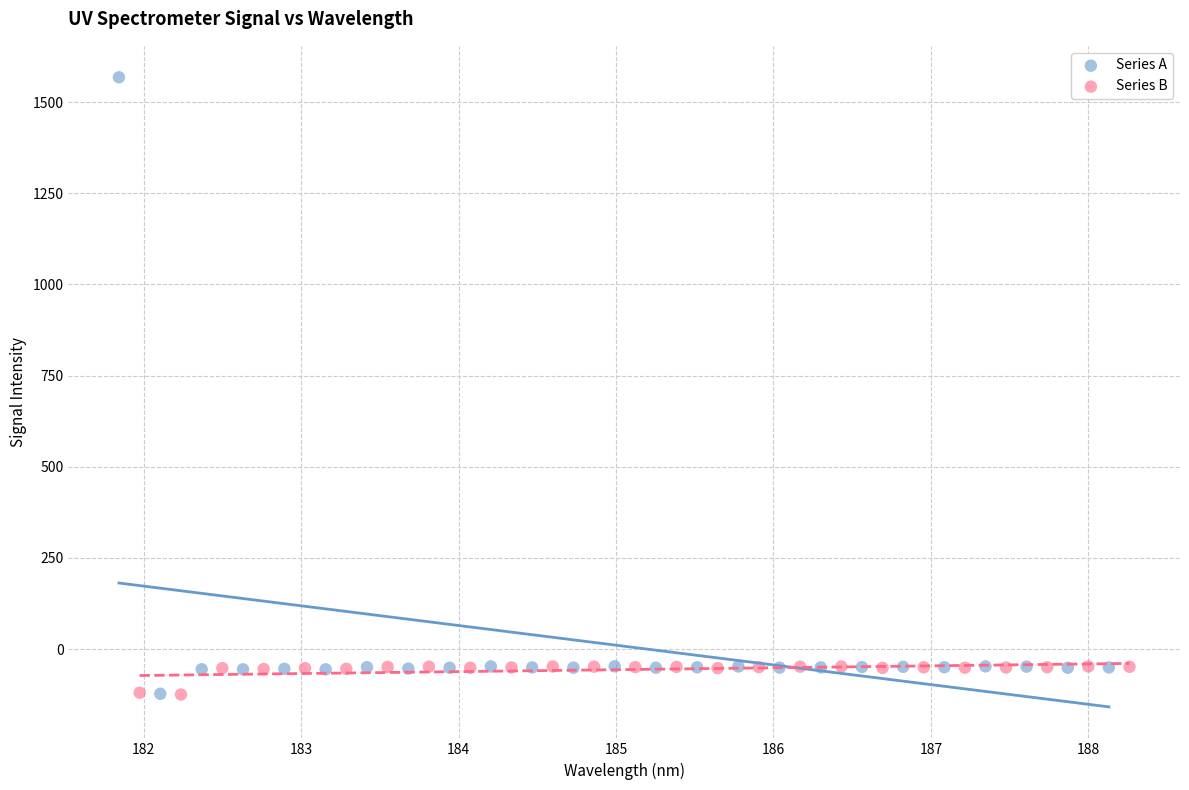

Which series reaches the maximum Y coordinate?

Series A